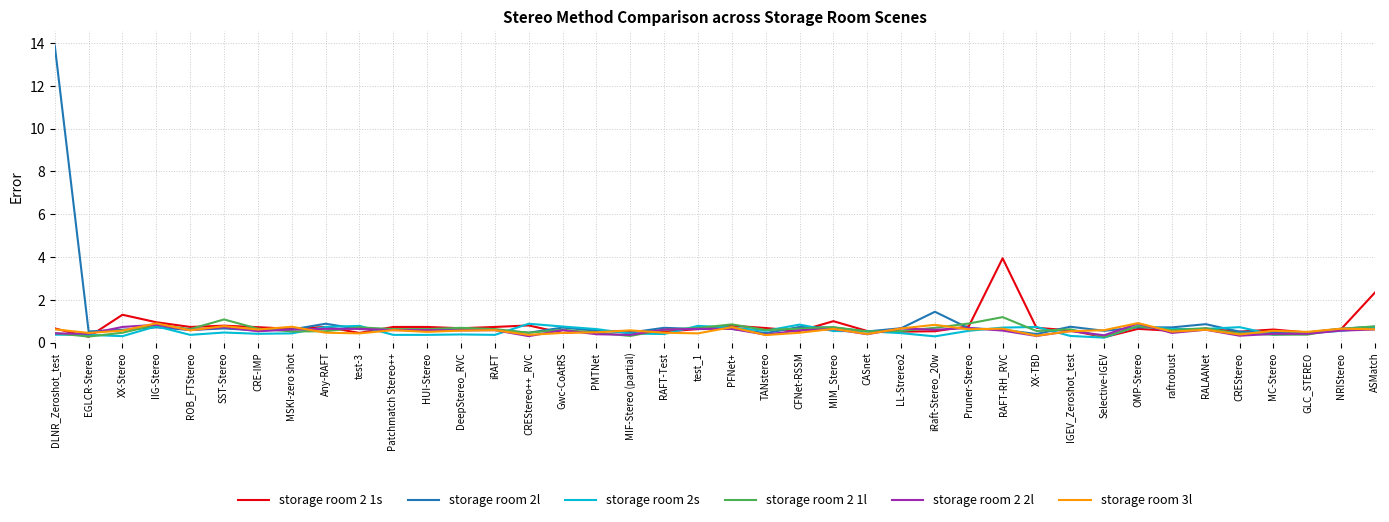

What value does the storage room 2l series have at Gwc-CoAtRS?

0.7